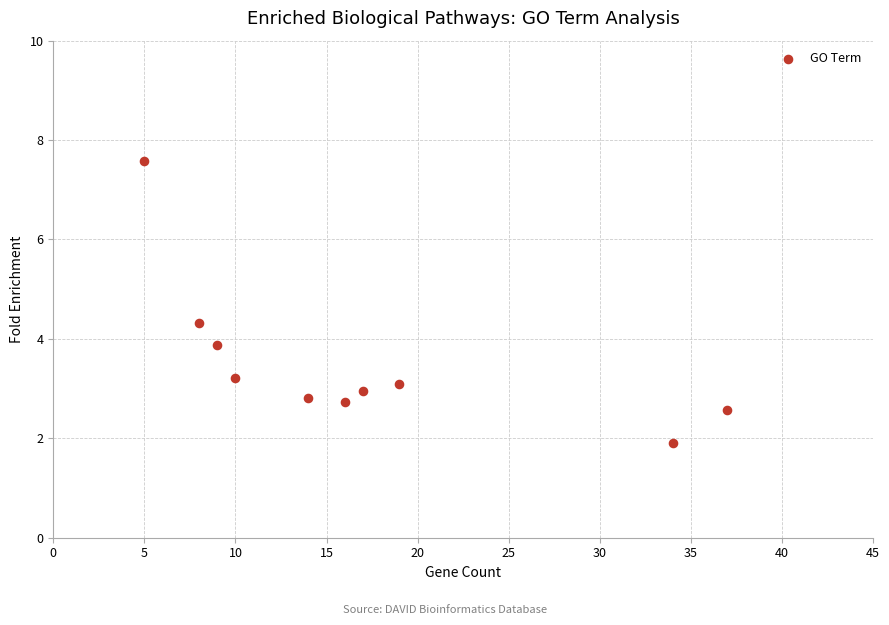

What is the average Y value?

3.5